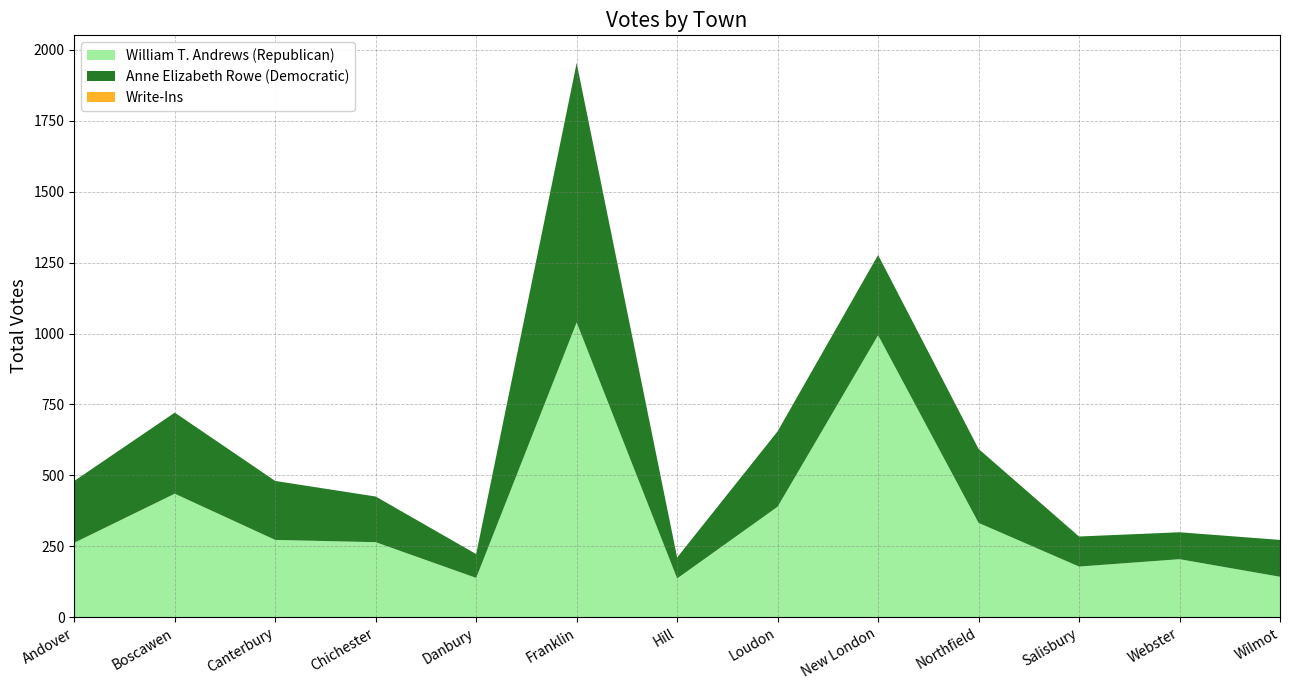

Reading left to right, list all the values displayed in this chart.

William T. Andrews (Republican): 262	435	272	264	138	1039	136	389	994	332	178	204	142
Anne Elizabeth Rowe (Democratic): 218	286	208	161	84	915	74	266	283	261	106	95	130
Write-Ins: 0	0	0	0	0	0	0	0	0	0	0	0	0